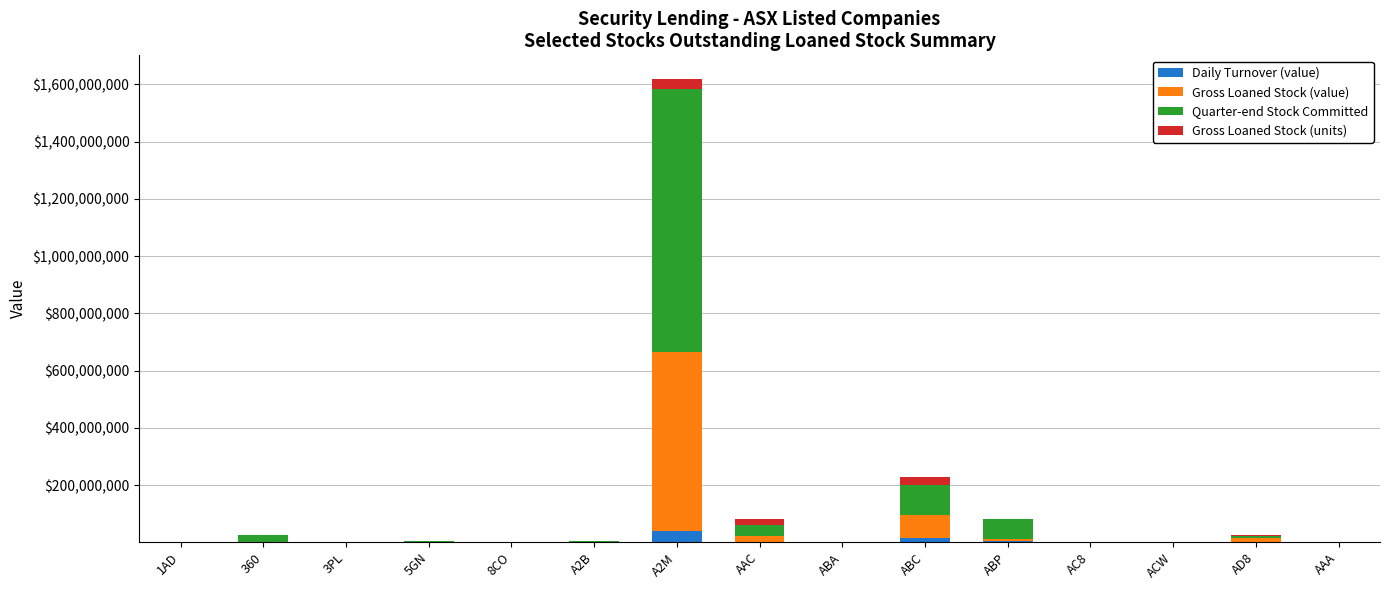

How many series are shown in this chart?

4